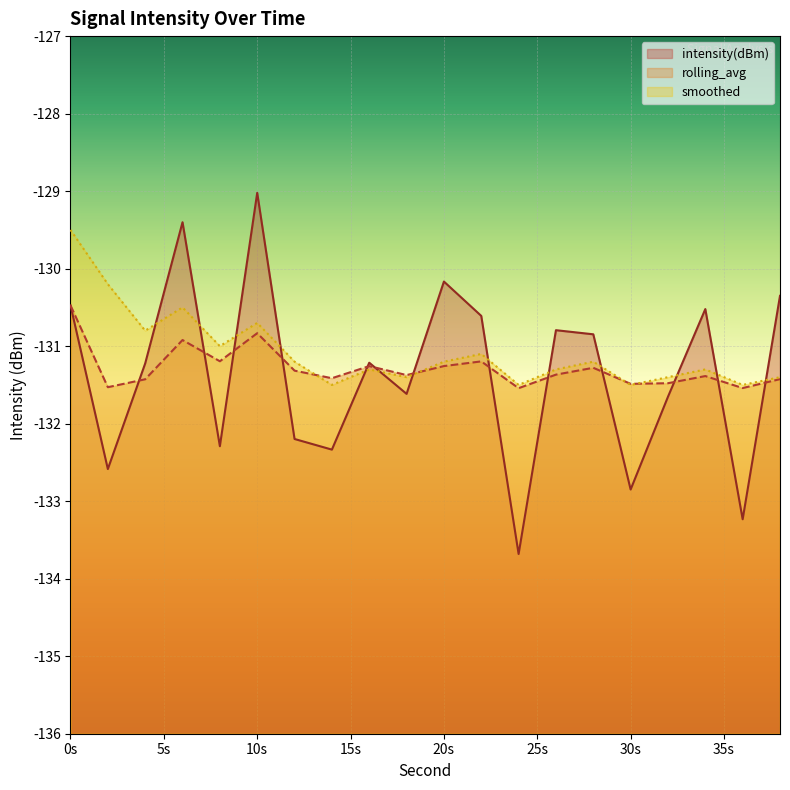

Does the chart display data point markers on the line(s)?

No